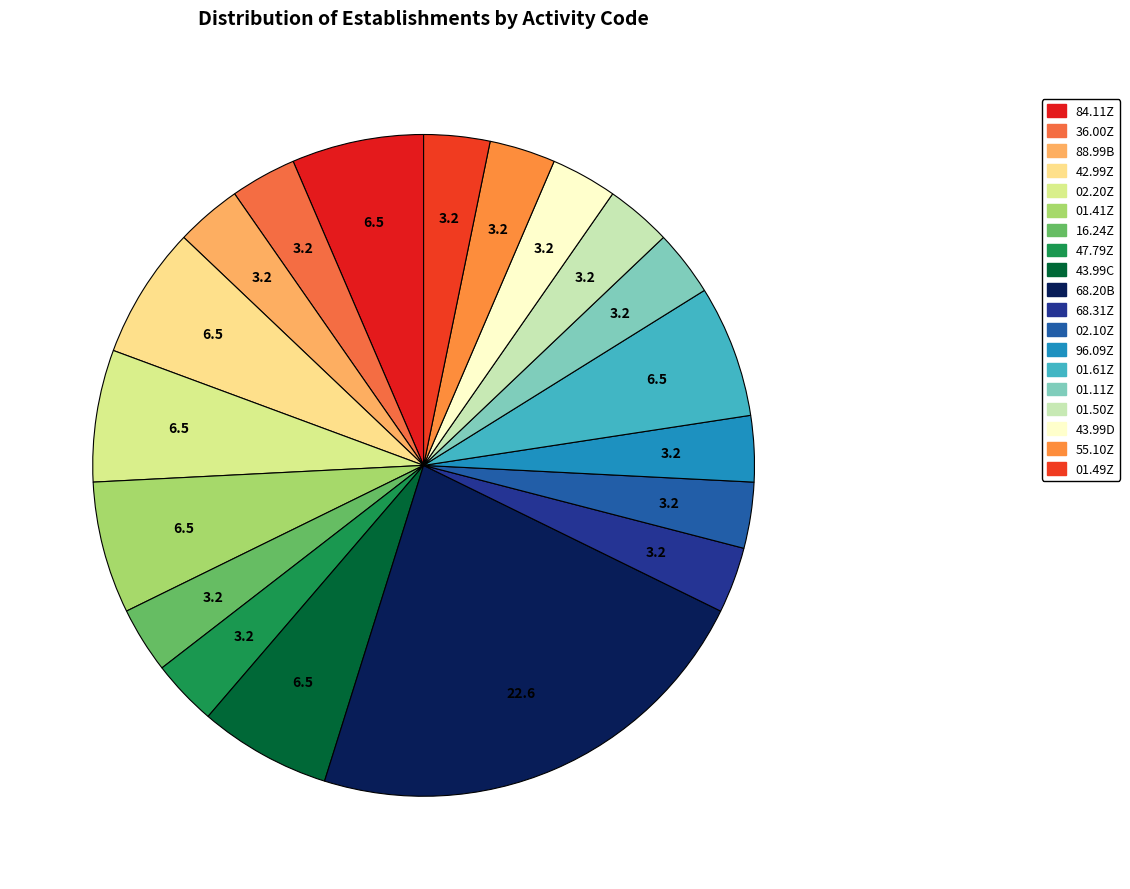

Is it true that 16.24Z is 1% of the pie?

False